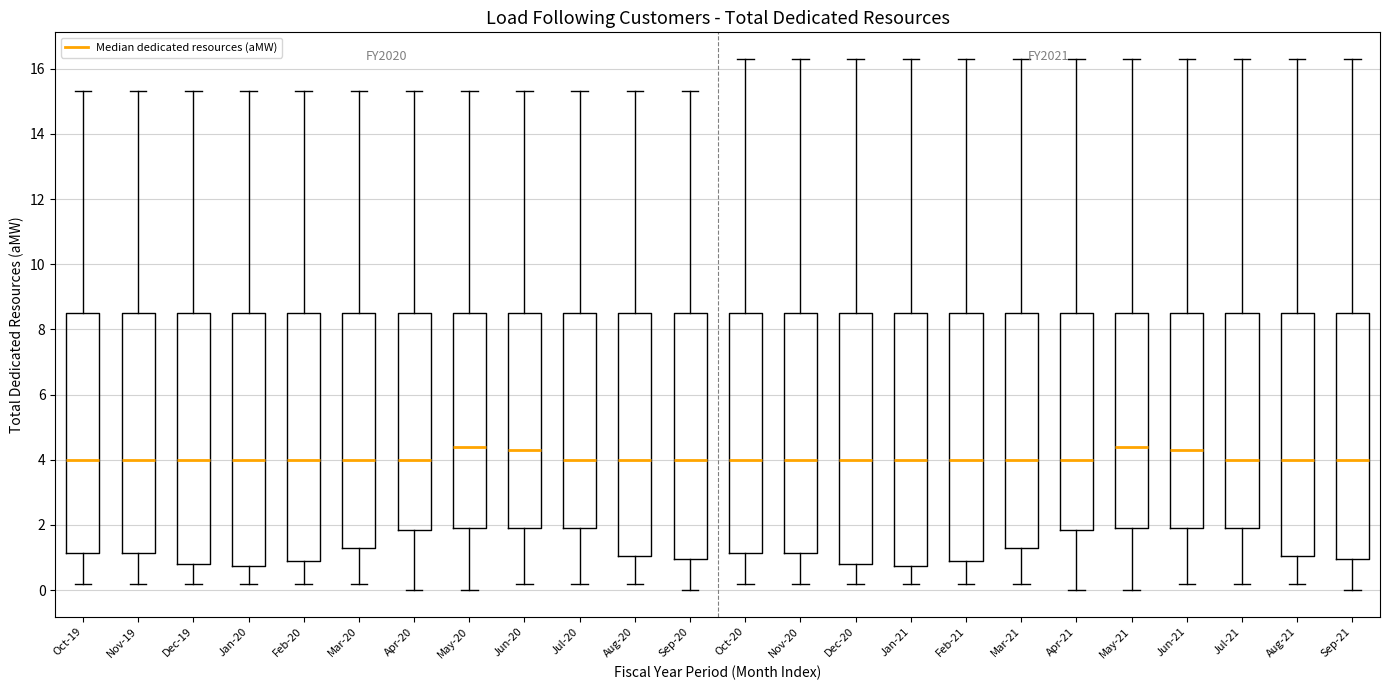

Reading left to right, read every box against the y-axis: the position of its median line, the range the box covers, and the ends of its whiskers. The values are not printed on the chart, so give them approximately, as read against the axis.

Oct-19: median 4.0, box 1.2 to 8.6, whiskers 0.2 to 15.4
Nov-19: median 4.0, box 1.2 to 8.6, whiskers 0.2 to 15.4
Dec-19: median 4.0, box 0.8 to 8.6, whiskers 0.2 to 15.4
Jan-20: median 4.0, box 0.8 to 8.6, whiskers 0.2 to 15.4
Feb-20: median 4.0, box 1.0 to 8.6, whiskers 0.2 to 15.4
Mar-20: median 4.0, box 1.4 to 8.6, whiskers 0.2 to 15.4
Apr-20: median 4.0, box 1.8 to 8.6, whiskers 0.0 to 15.4
May-20: median 4.4, box 2.0 to 8.6, whiskers 0.0 to 15.4
Jun-20: median 4.4, box 2.0 to 8.6, whiskers 0.2 to 15.4
Jul-20: median 4.0, box 2.0 to 8.6, whiskers 0.2 to 15.4
Aug-20: median 4.0, box 1.0 to 8.6, whiskers 0.2 to 15.4
Sep-20: median 4.0, box 1.0 to 8.6, whiskers 0.0 to 15.4
Oct-20: median 4.0, box 1.2 to 8.6, whiskers 0.2 to 16.4
Nov-20: median 4.0, box 1.2 to 8.6, whiskers 0.2 to 16.4
Dec-20: median 4.0, box 0.8 to 8.6, whiskers 0.2 to 16.4
Jan-21: median 4.0, box 0.8 to 8.6, whiskers 0.2 to 16.4
Feb-21: median 4.0, box 1.0 to 8.6, whiskers 0.2 to 16.4
Mar-21: median 4.0, box 1.4 to 8.6, whiskers 0.2 to 16.4
Apr-21: median 4.0, box 1.8 to 8.6, whiskers 0.0 to 16.4
May-21: median 4.4, box 2.0 to 8.6, whiskers 0.0 to 16.4
Jun-21: median 4.4, box 2.0 to 8.6, whiskers 0.2 to 16.4
Jul-21: median 4.0, box 2.0 to 8.6, whiskers 0.2 to 16.4
Aug-21: median 4.0, box 1.0 to 8.6, whiskers 0.2 to 16.4
Sep-21: median 4.0, box 1.0 to 8.6, whiskers 0.0 to 16.4